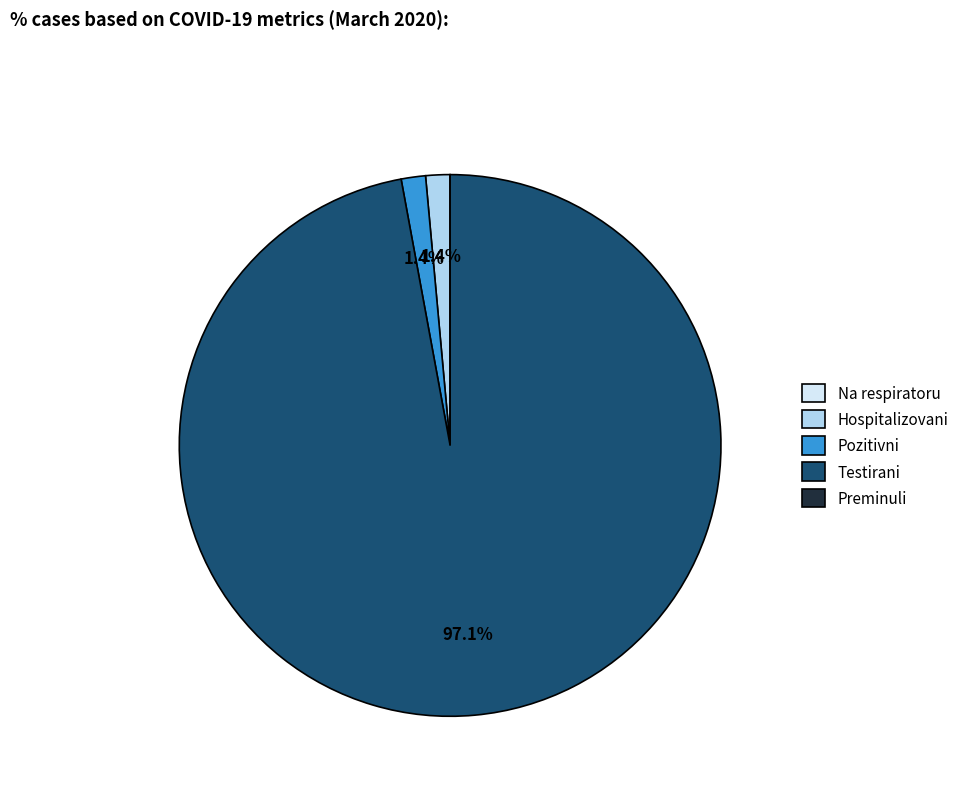

Does any single category account for the majority?

Yes